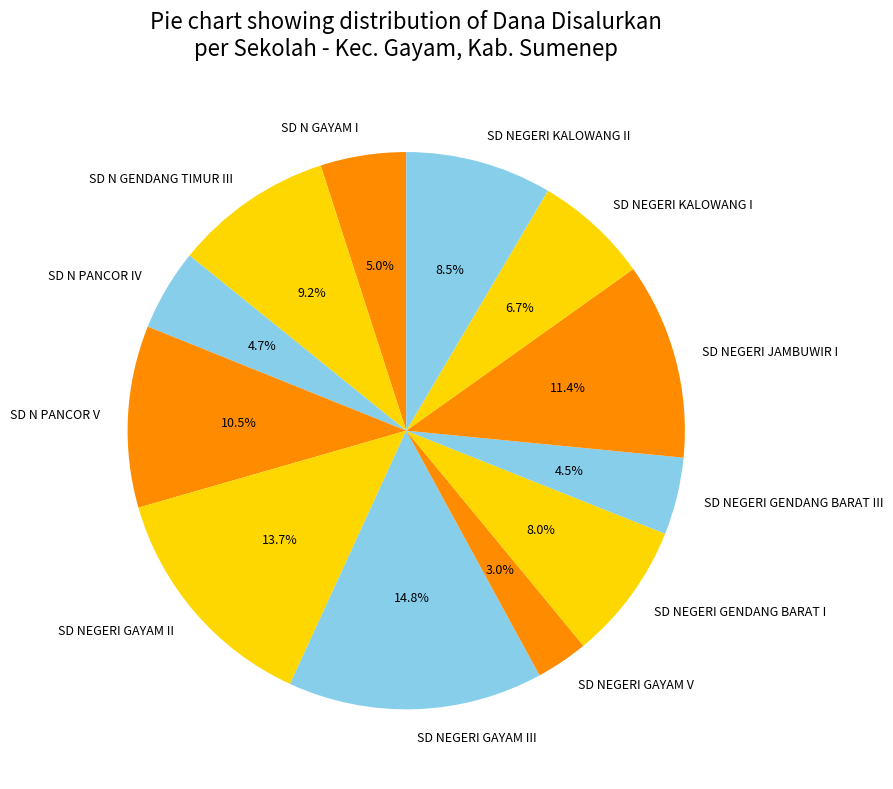

How many segments does this pie chart have?

12